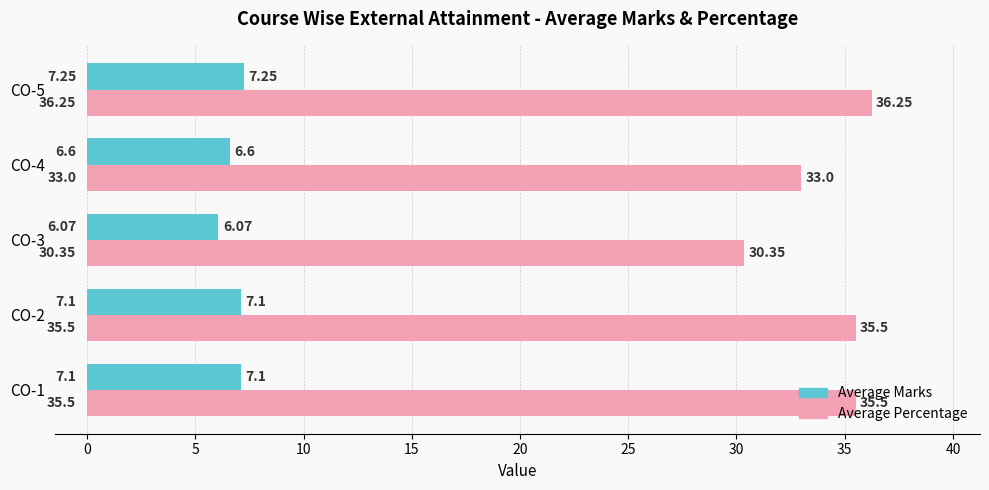

What is the minimum value for Average Marks?

6.1